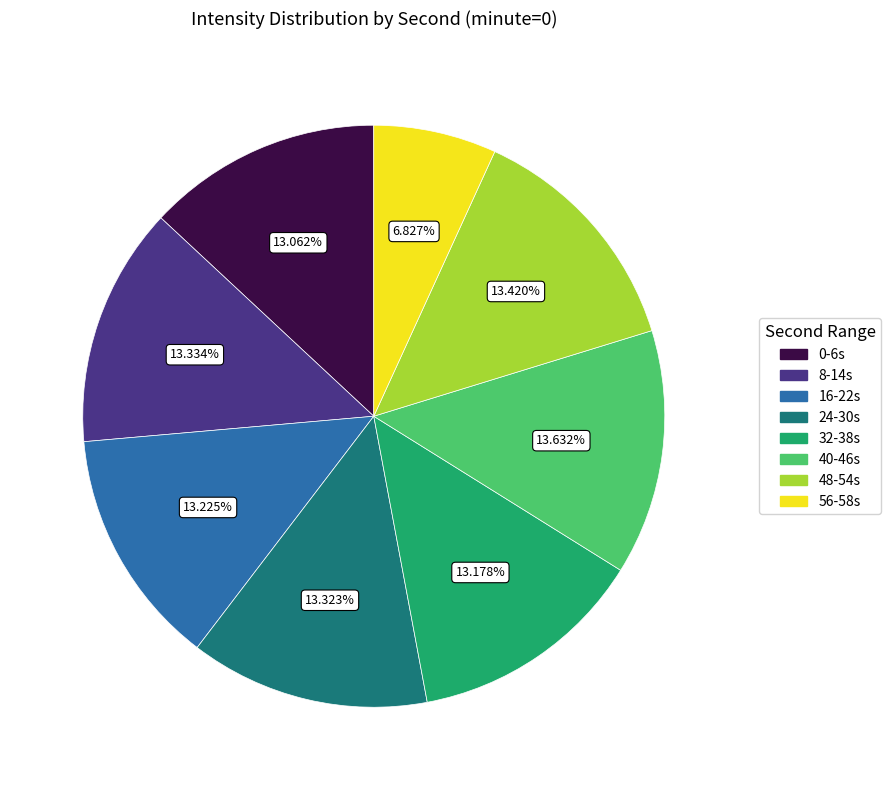

To the nearest percent, what is the average slice percentage?

12%